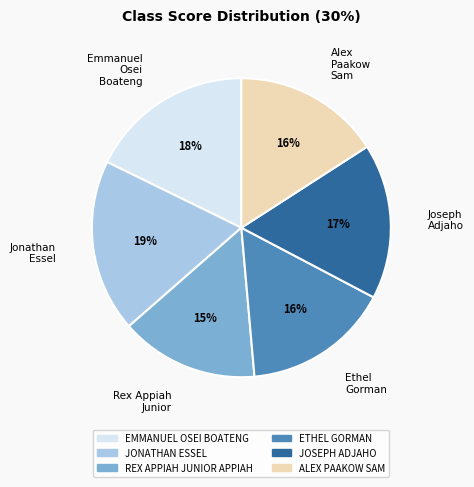

To the nearest percent, what percentage of the pie is JONATHAN ESSEL?

19%